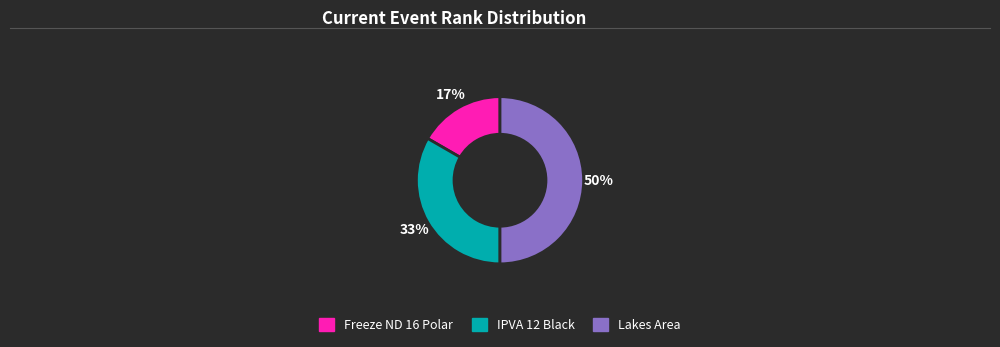

Do Lakes Area and Freeze ND 16 Polar together represent more than half of the pie?

Yes